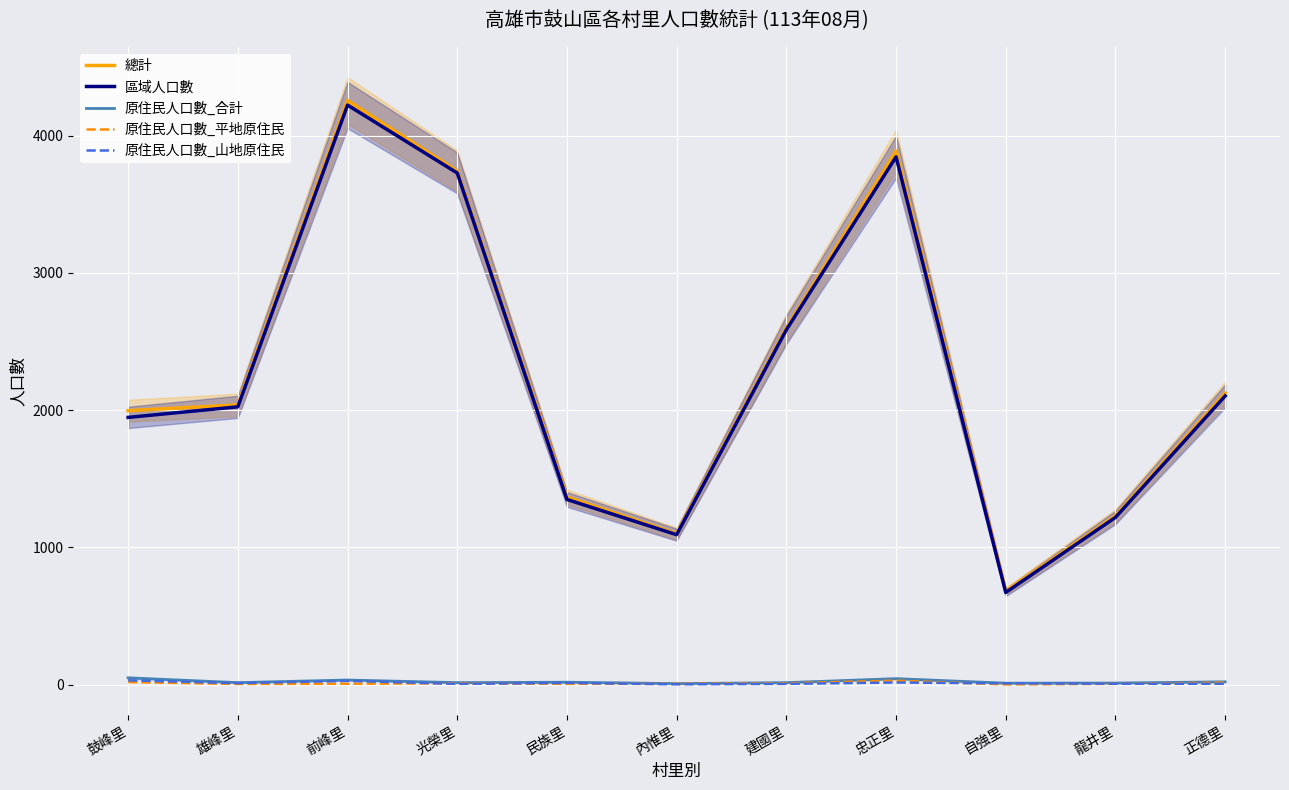

How many lines are shown in the chart?

5